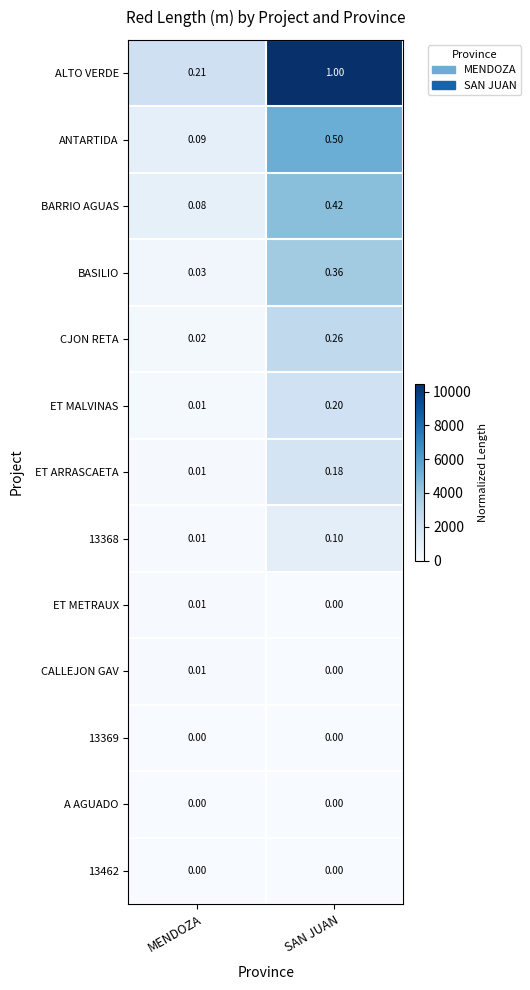

Count the number of categories in the chart.

2